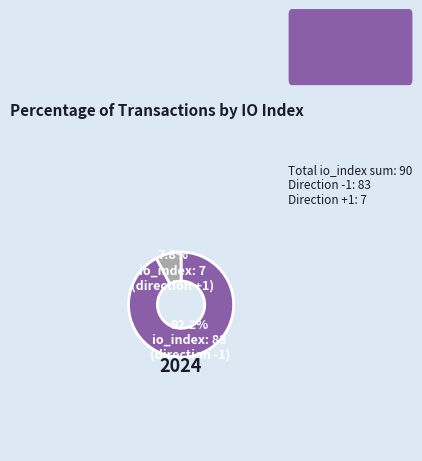

How many segments does this pie chart have?

2